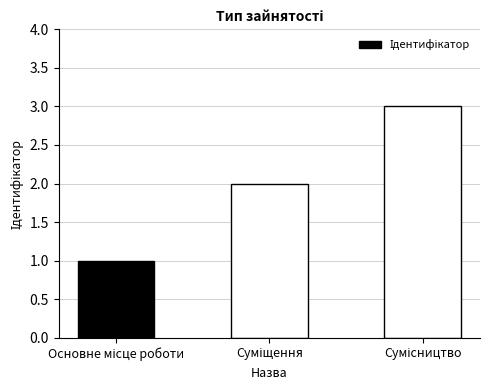

What is the maximum value shown in the chart?

3